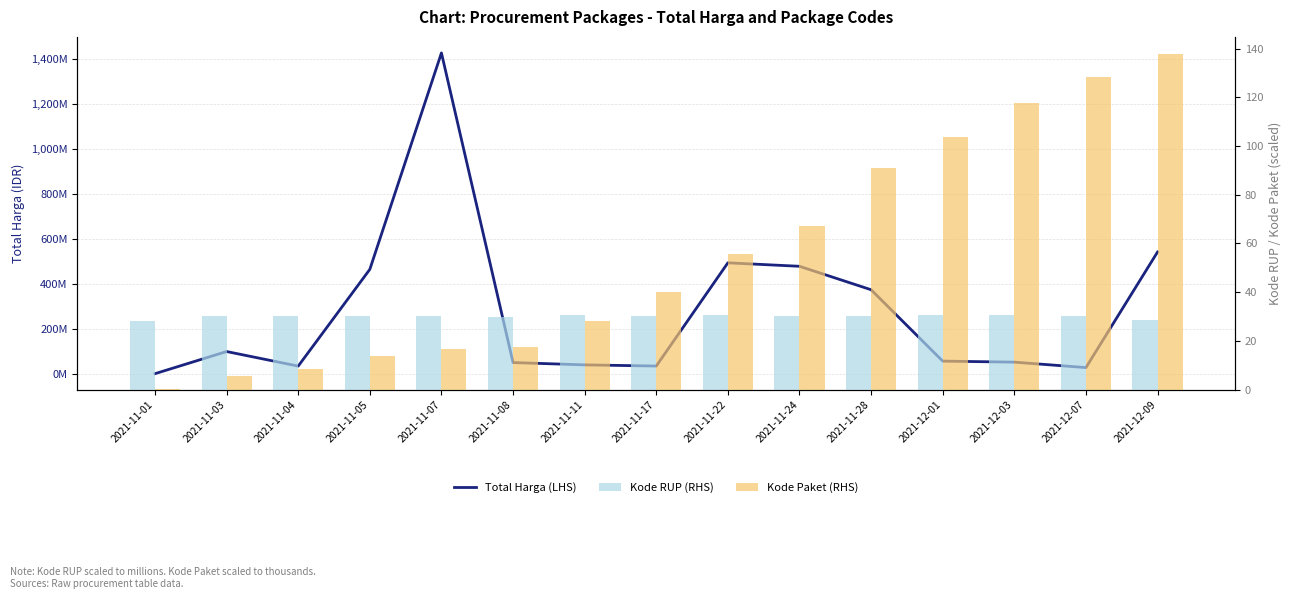

At how many categories does at least one series exceed 285322731?

6